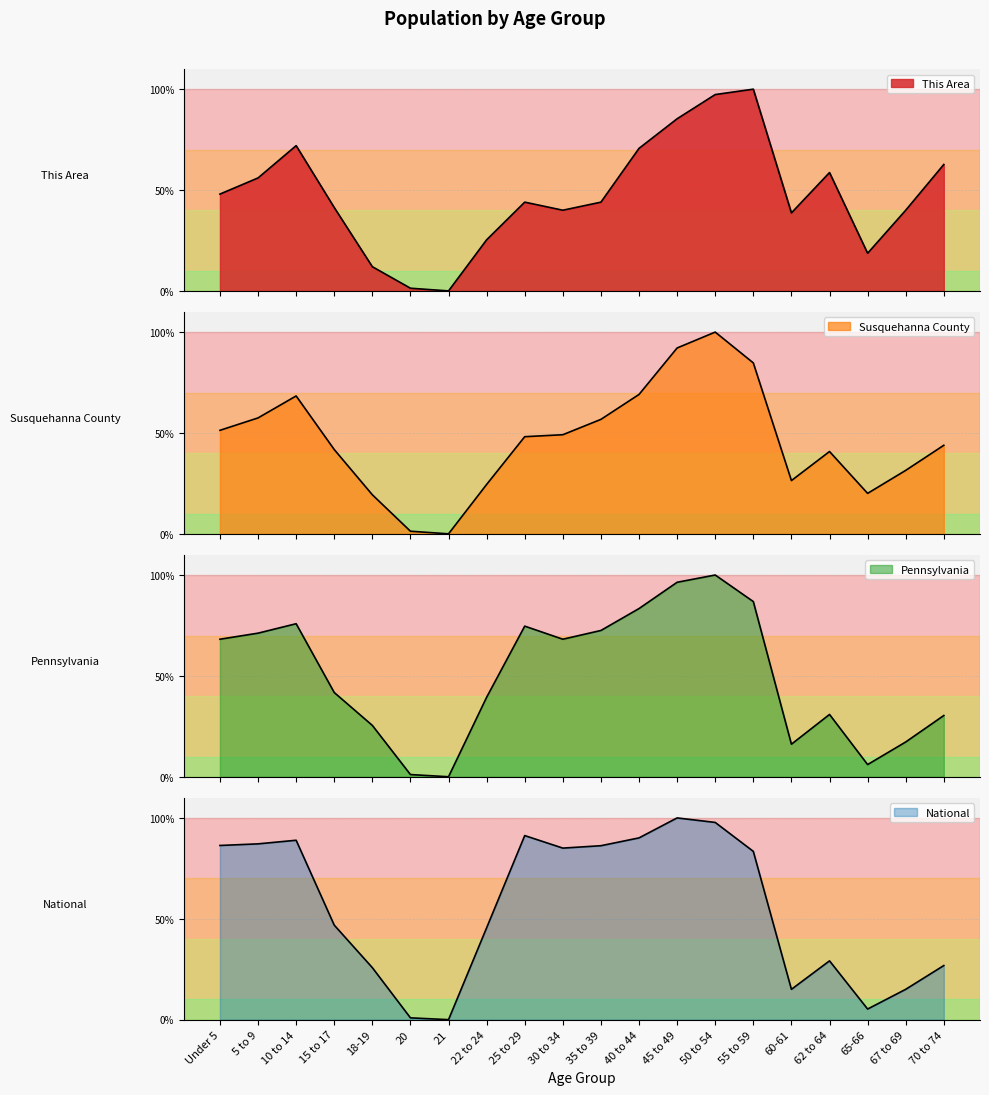

How many lines are shown in the chart?

4